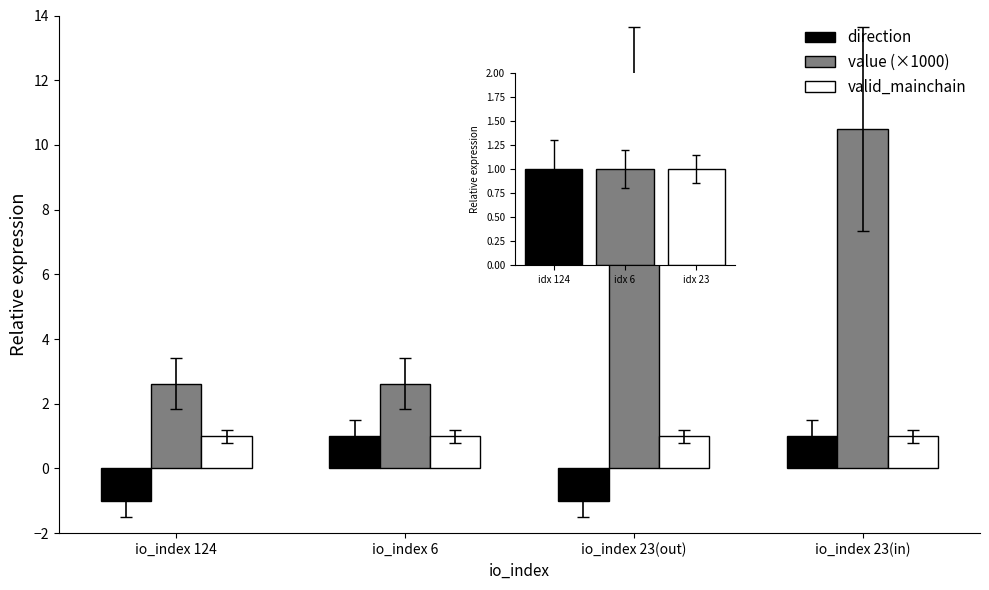

What is the highest value of the valid_mainchain series?

1.0